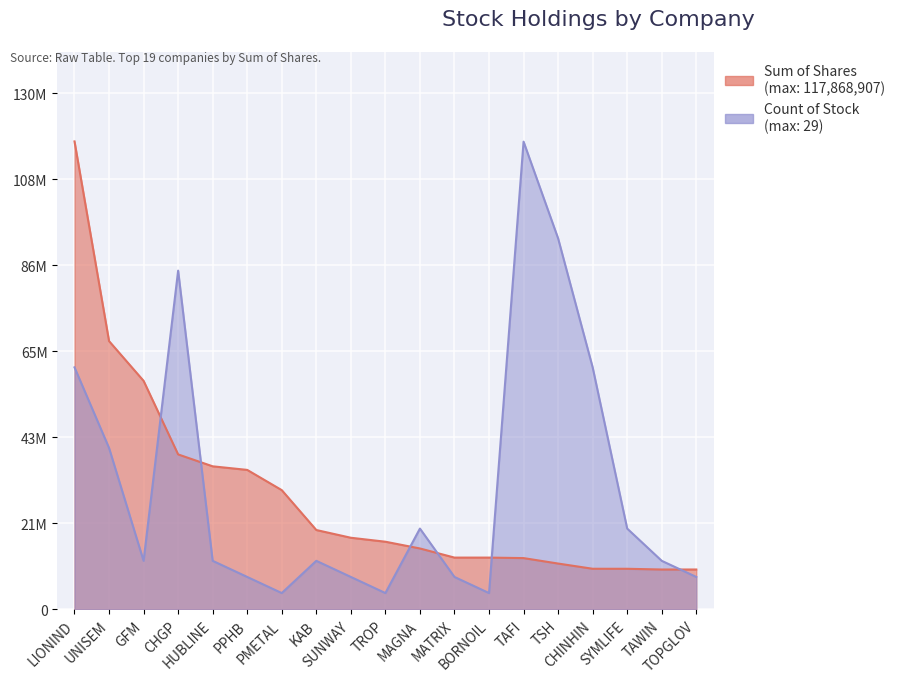

Between TOPGLOV and HUBLINE, which is larger?

HUBLINE